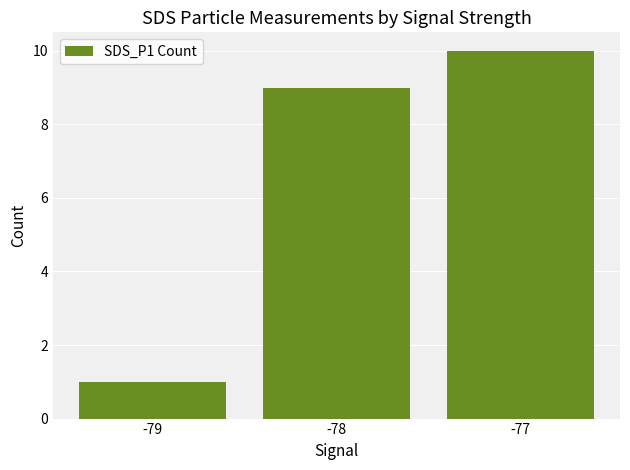

The value at -77 is 4. True or false?

False